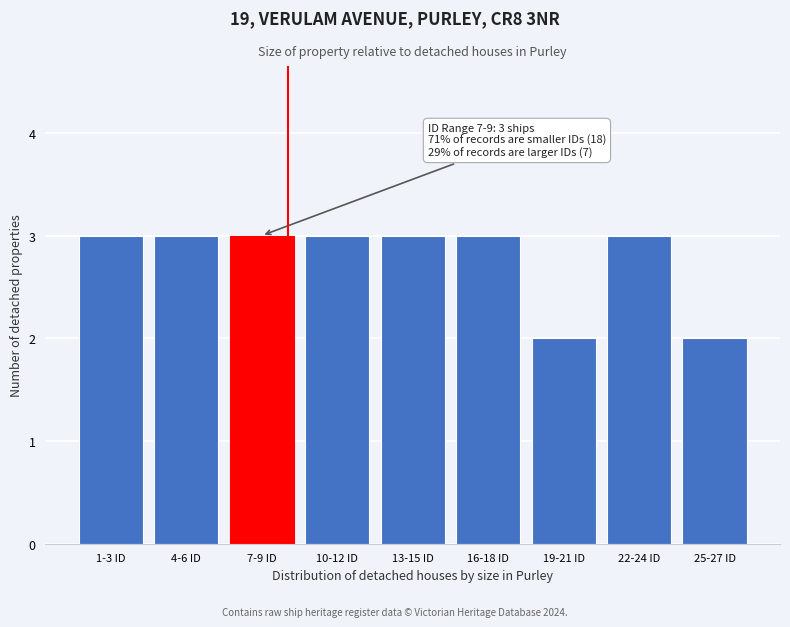

Reading left to right, extract all data points from this chart.

1-3 ID=3	4-6 ID=3	7-9 ID=3	10-12 ID=3	13-15 ID=3	16-18 ID=3	19-21 ID=2	22-24 ID=3	25-27 ID=2